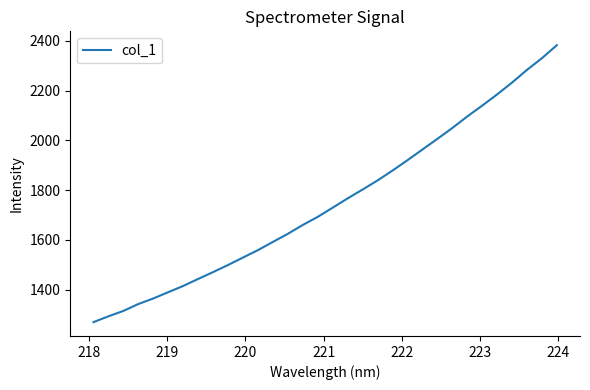

Count the number of data series in this chart.

1